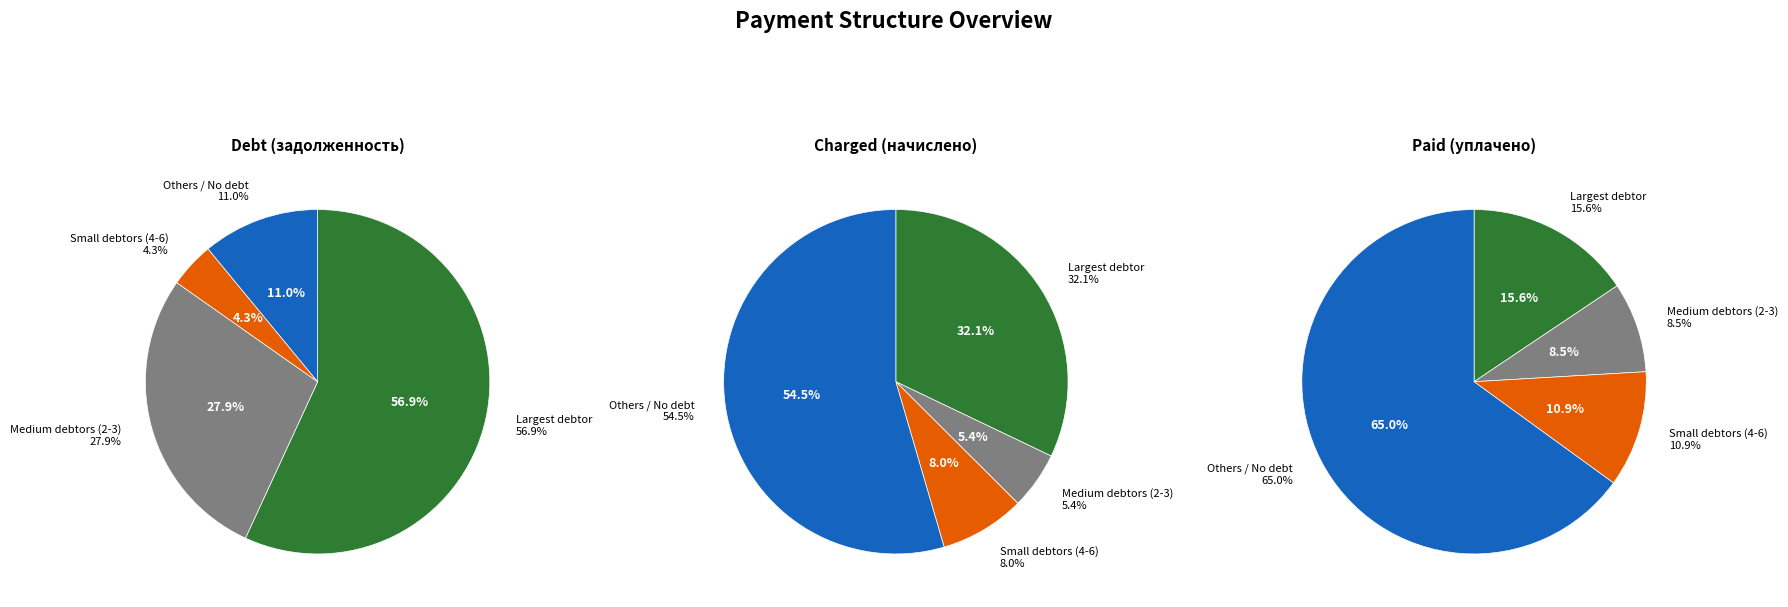

Which series changed the most between 10 and 15?

debt